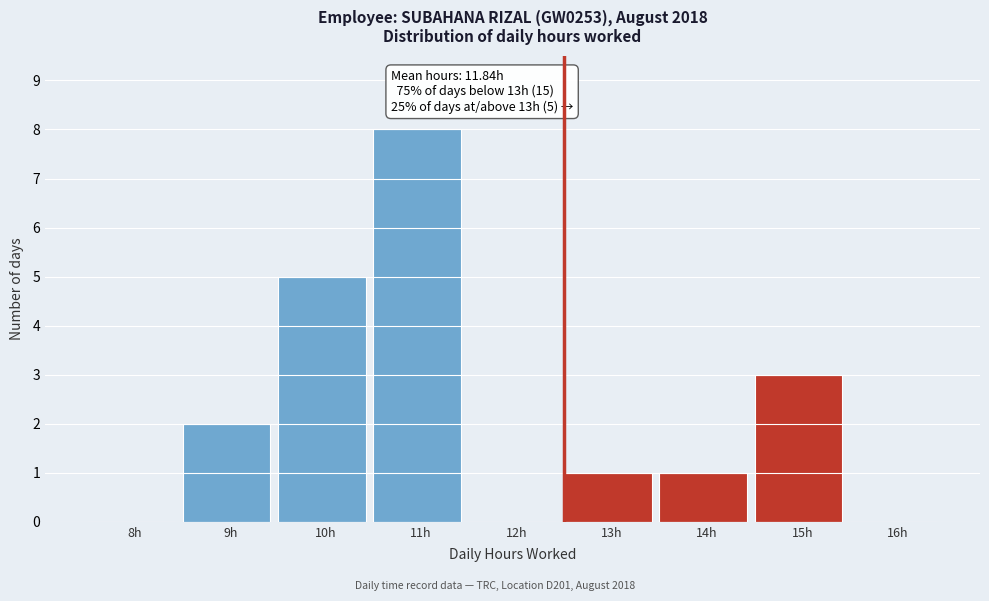

Reading left to right, what are all the values shown in this chart?

8h=0	9h=2	10h=5	11h=8	12h=0	13h=1	14h=1	15h=3	16h=0